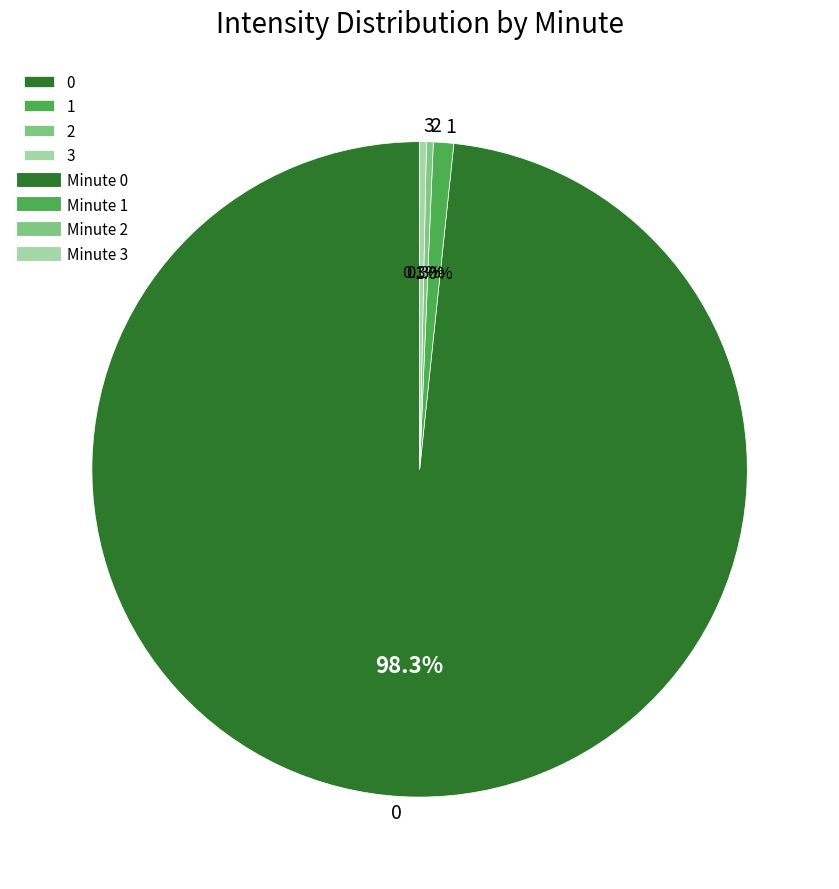

True or false: 3 accounts for 0% of the total.

True